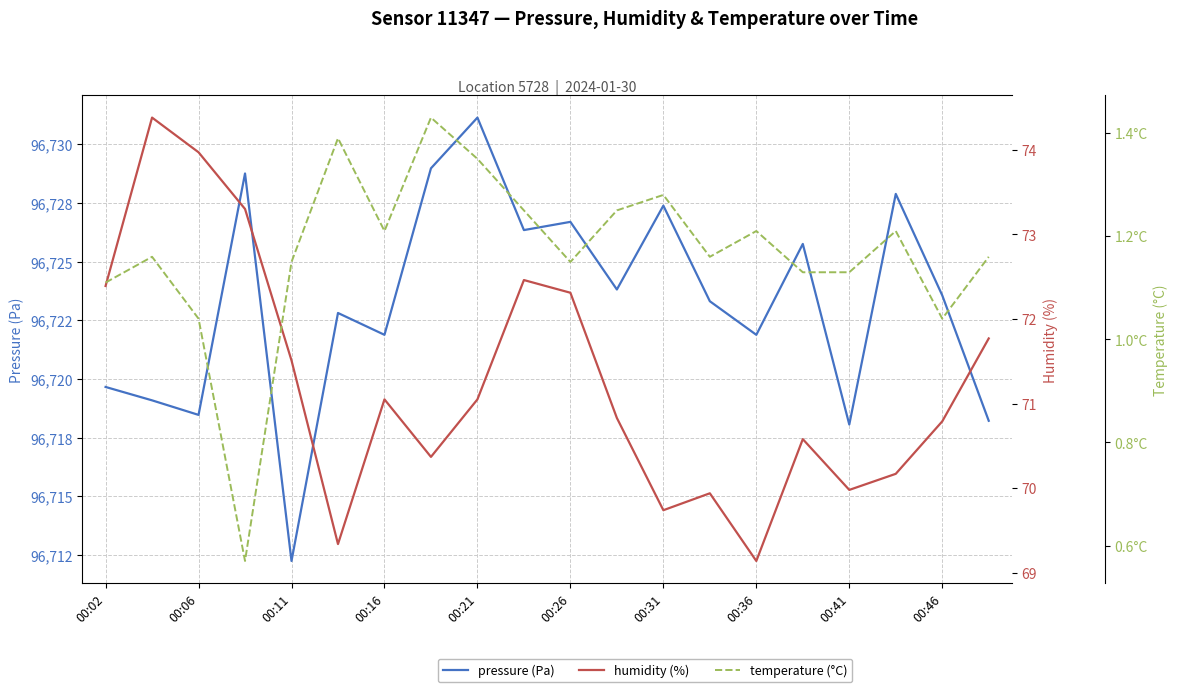

What is the lowest value of the humidity (%) series?

69.1